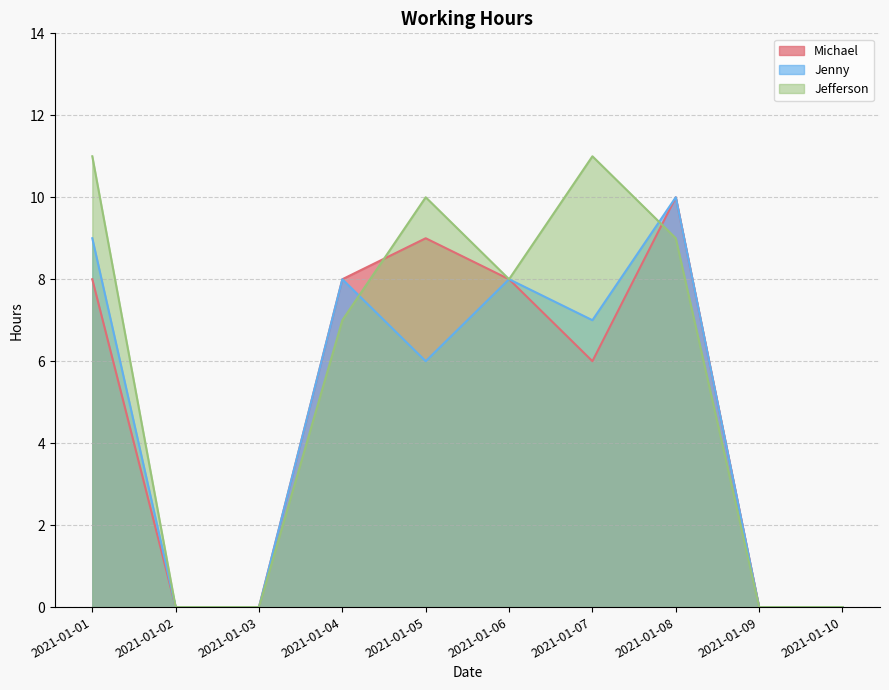

Between 2021-01-06 and 2021-01-01, which is larger?

2021-01-06